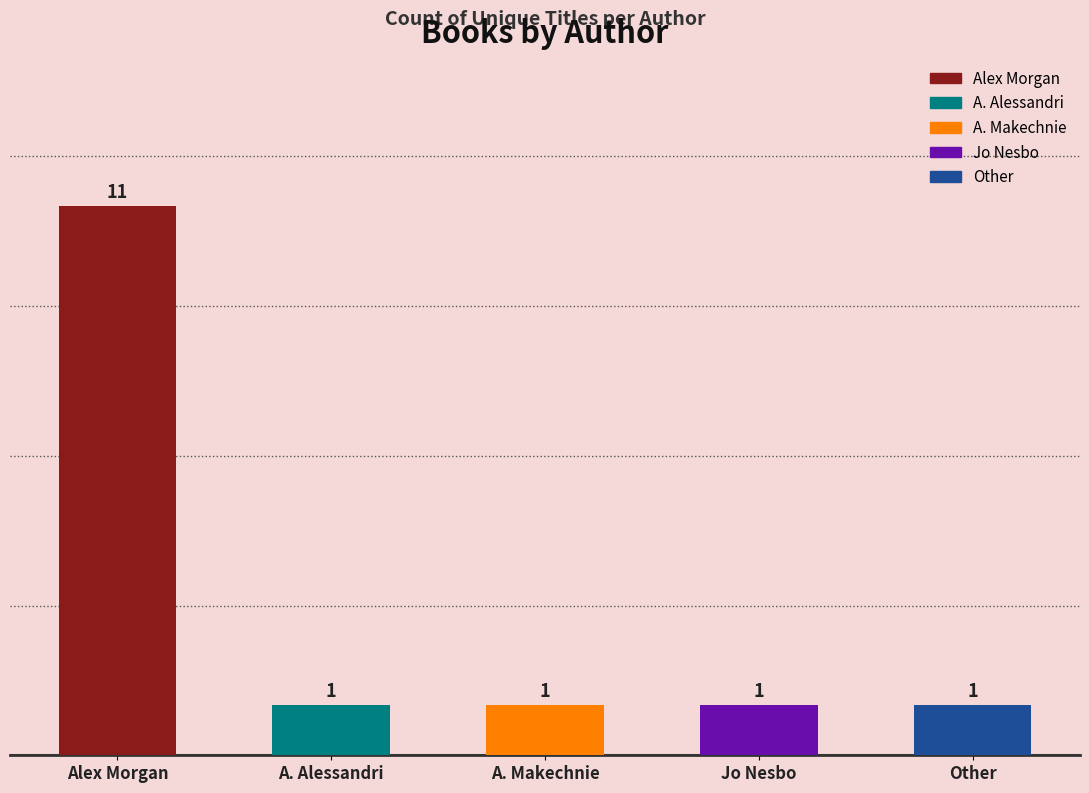

What is the label of the 5th bar from the right?

Alex Morgan (409142853)